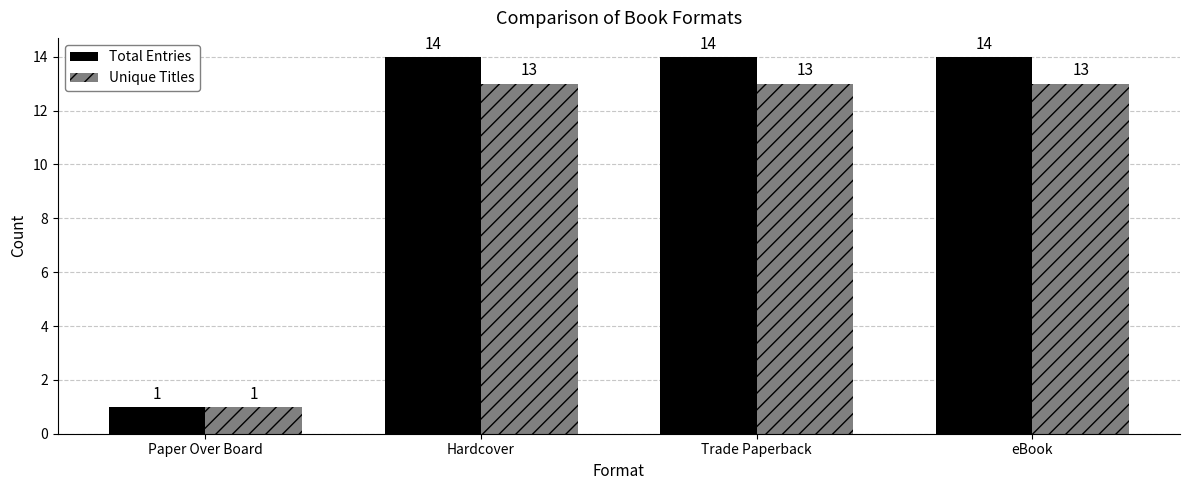

Count the number of categories in the chart.

4